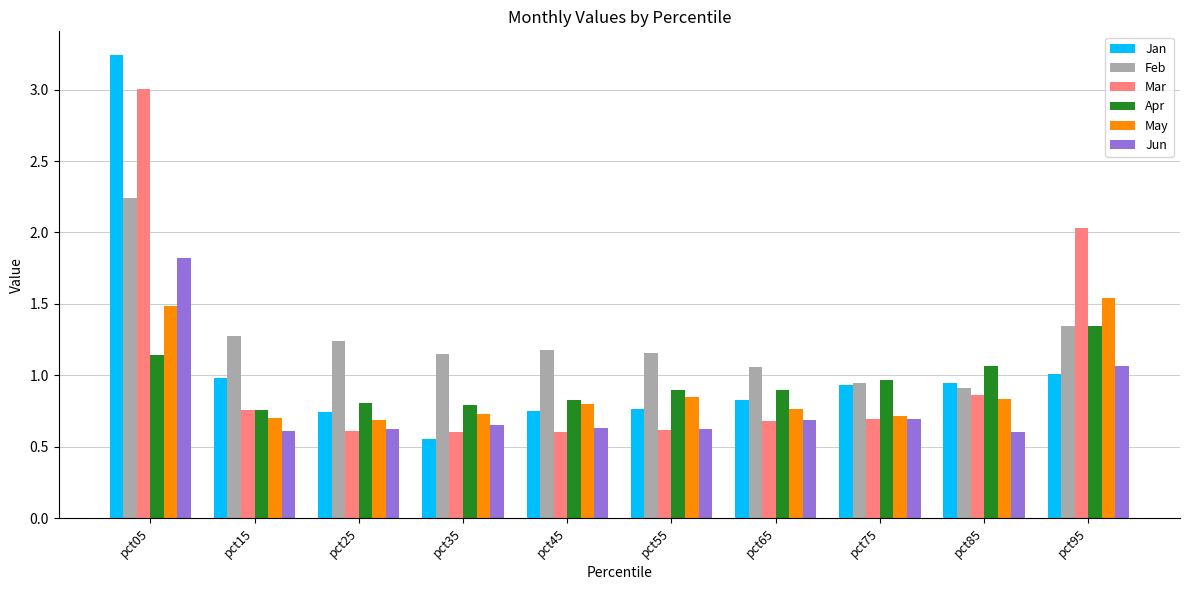

Is it true that Jan equals 1.0 at pct15?

True